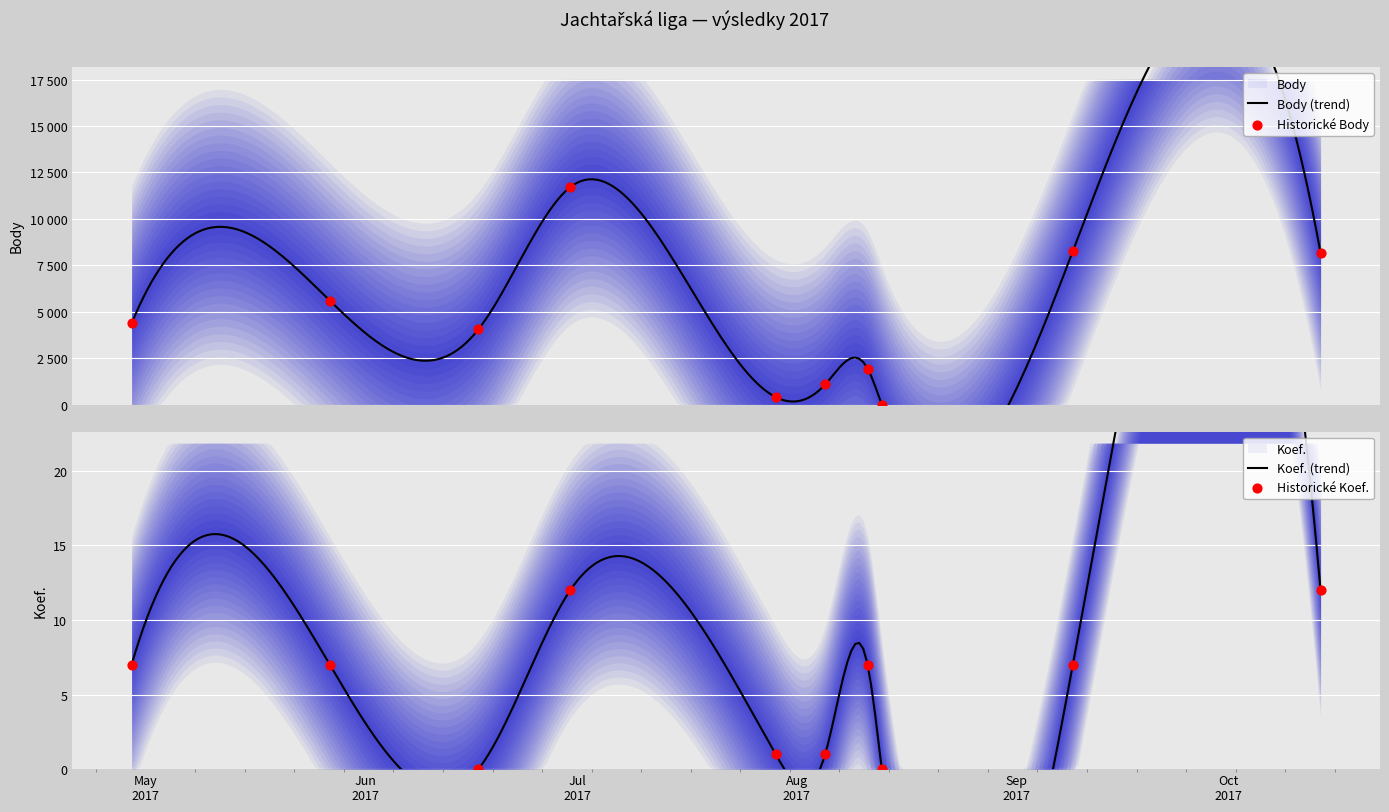

At how many categories does at least one series exceed 10931?

1